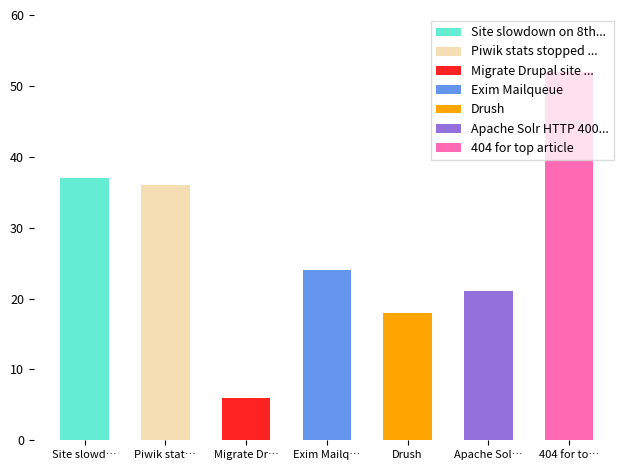

Reading right to left, what are all the values shown in this chart?

404 for top article=52	Apache Solr HTTP 400 Bad Request Errors=21	Drush=18	Exim Mailqueue=24	Migrate Drupal site from GreenQloud=6	Piwik stats stopped on 31st August 2015=36	Site slowdown on 8th Sept 2015=37